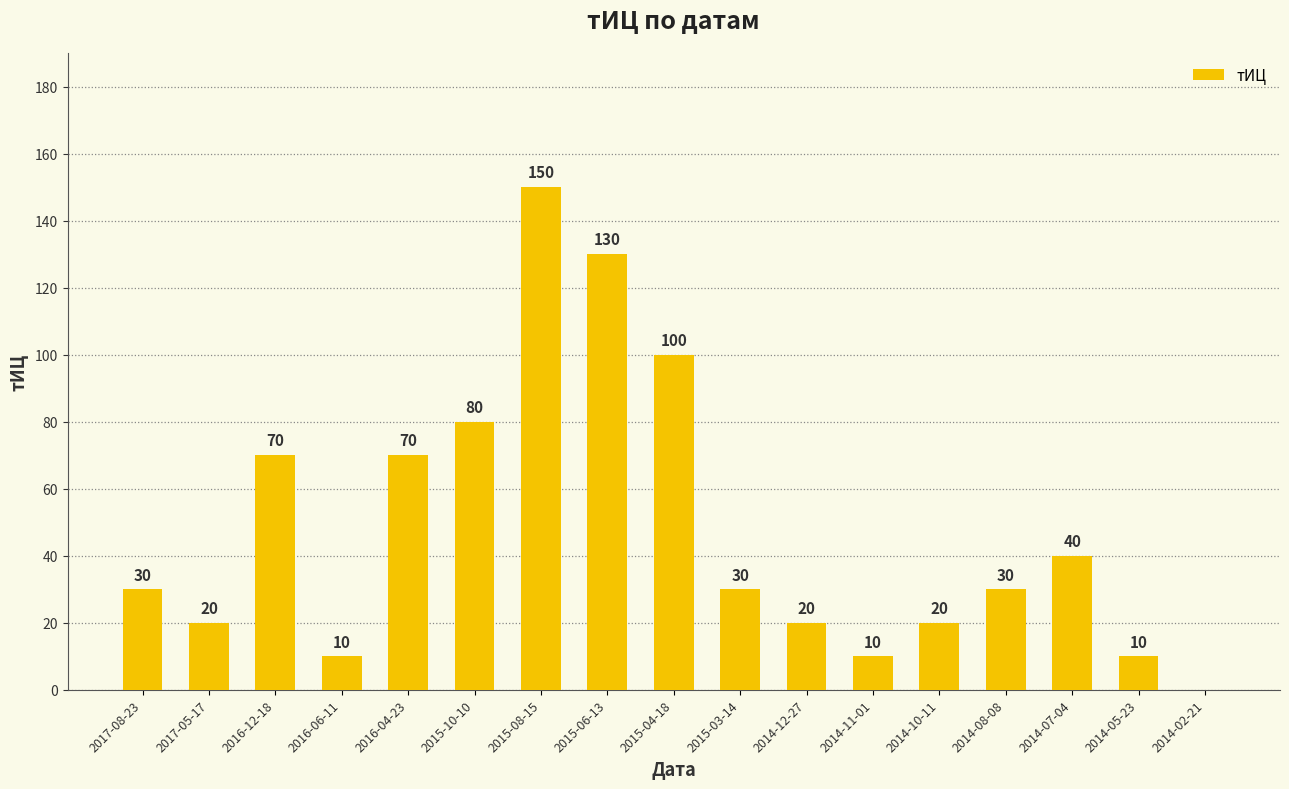

What is the average value?

48